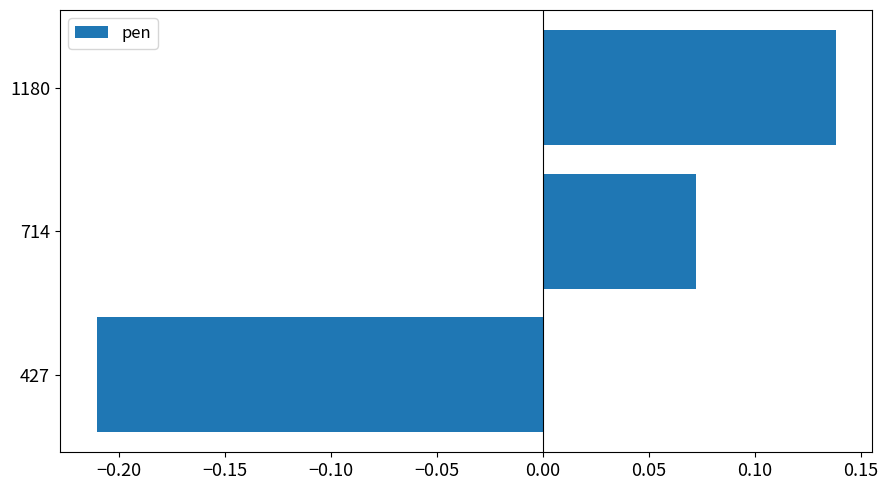

Which category has the lowest value across all series?

427